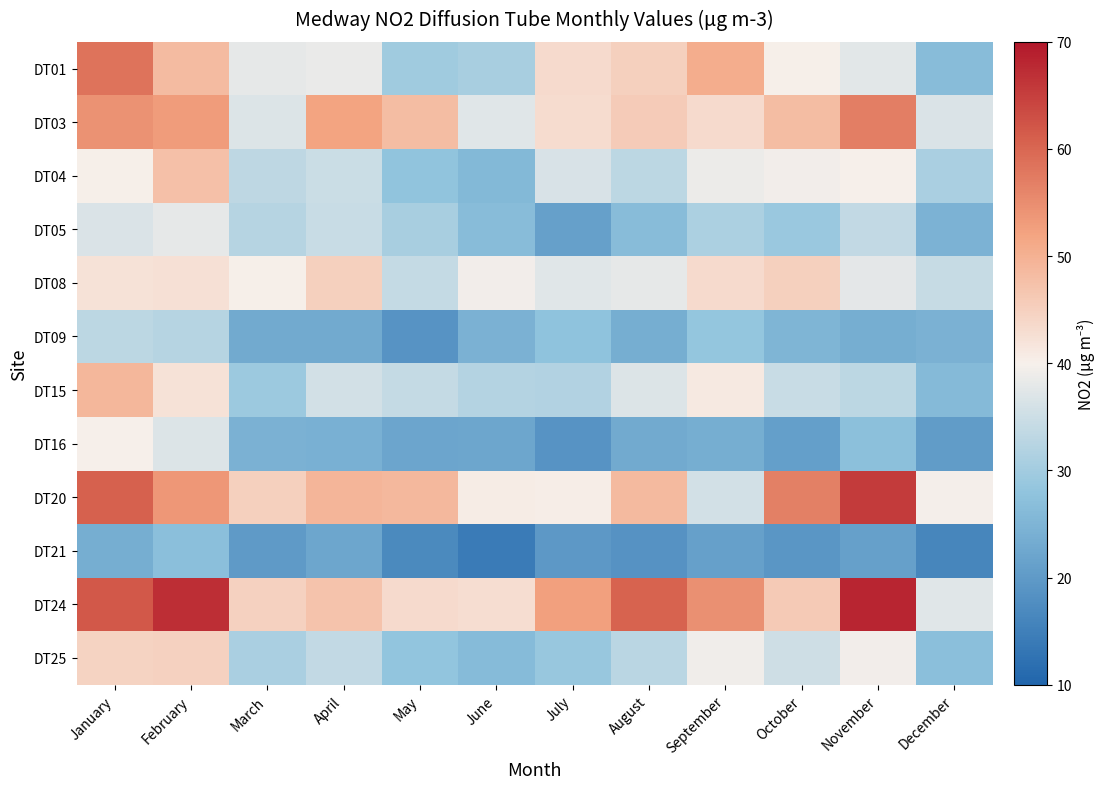

Count the number of categories in the chart.

12